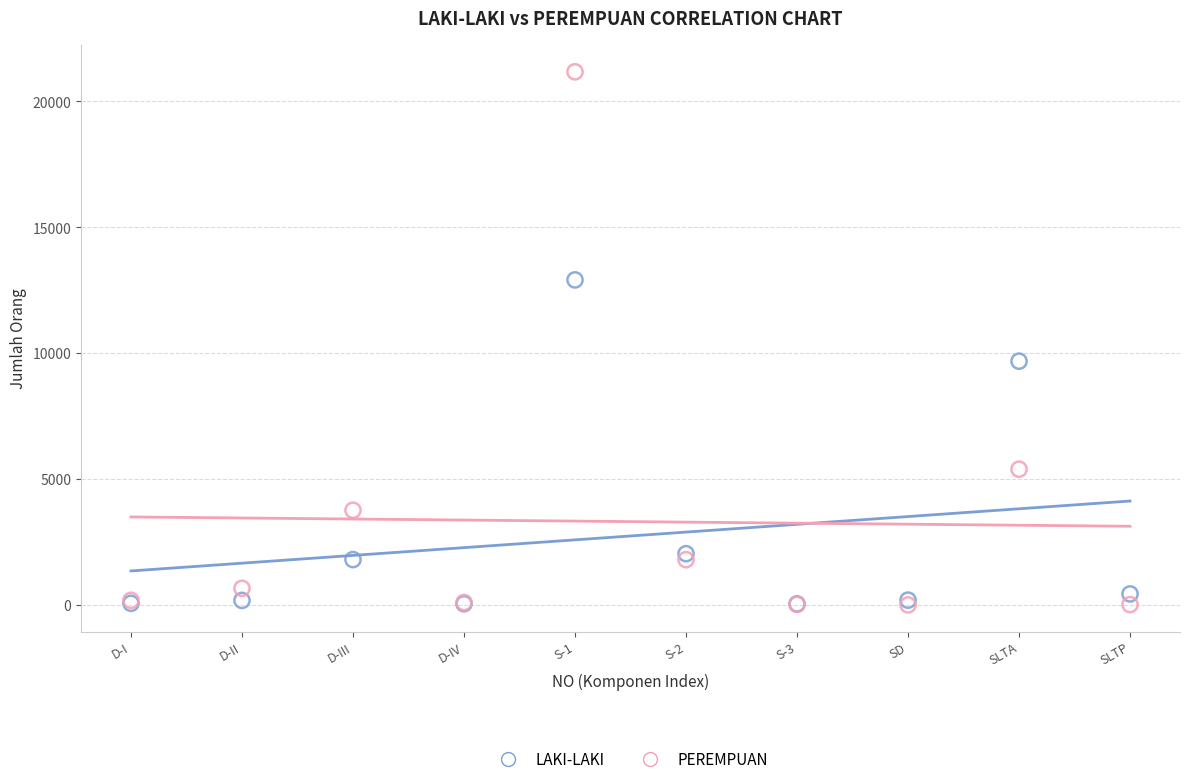

In the LAKI-LAKI series, what Y value is closest to 6481?

9686